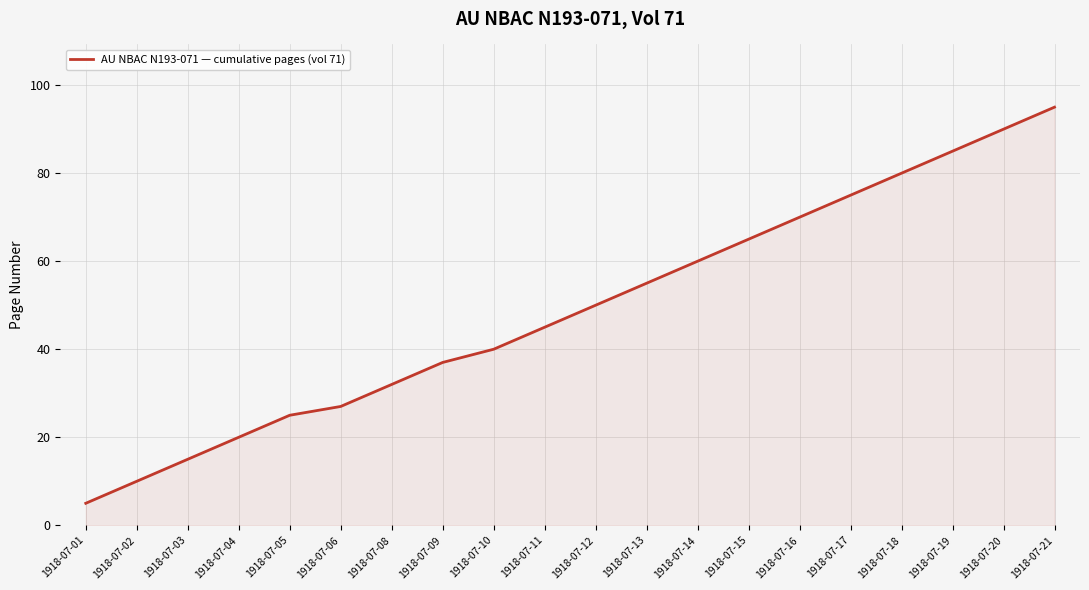

What is the change in value from 1918-07-03 to 1918-07-13?

+40